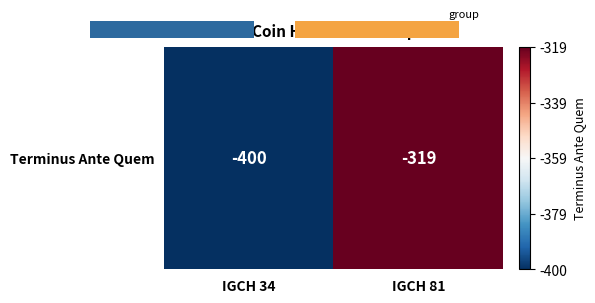

What is the approximate value at IGCH 81?

-319